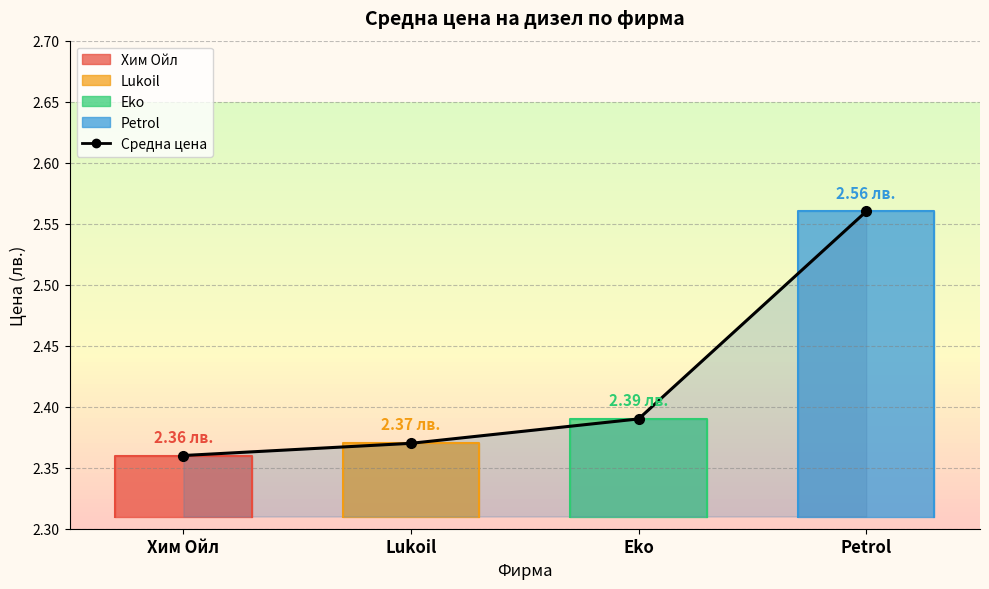

Which category has the highest value across all series?

Petrol